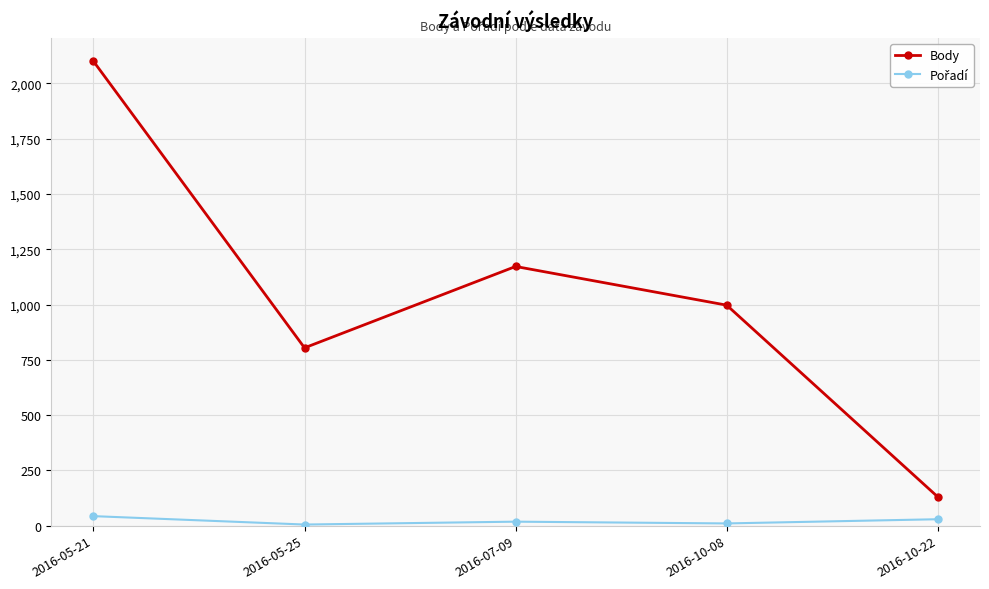

At which category does Body reach its first local valley?

2016-05-25